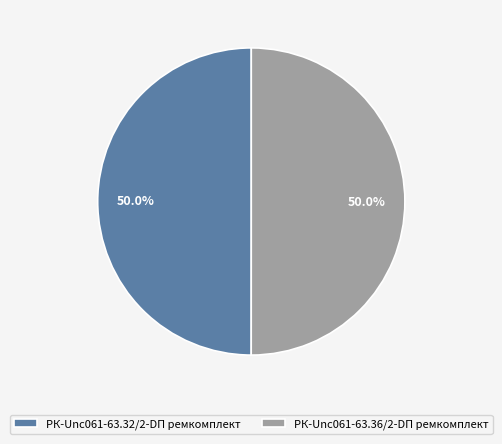

Count the number of slices in the pie.

2